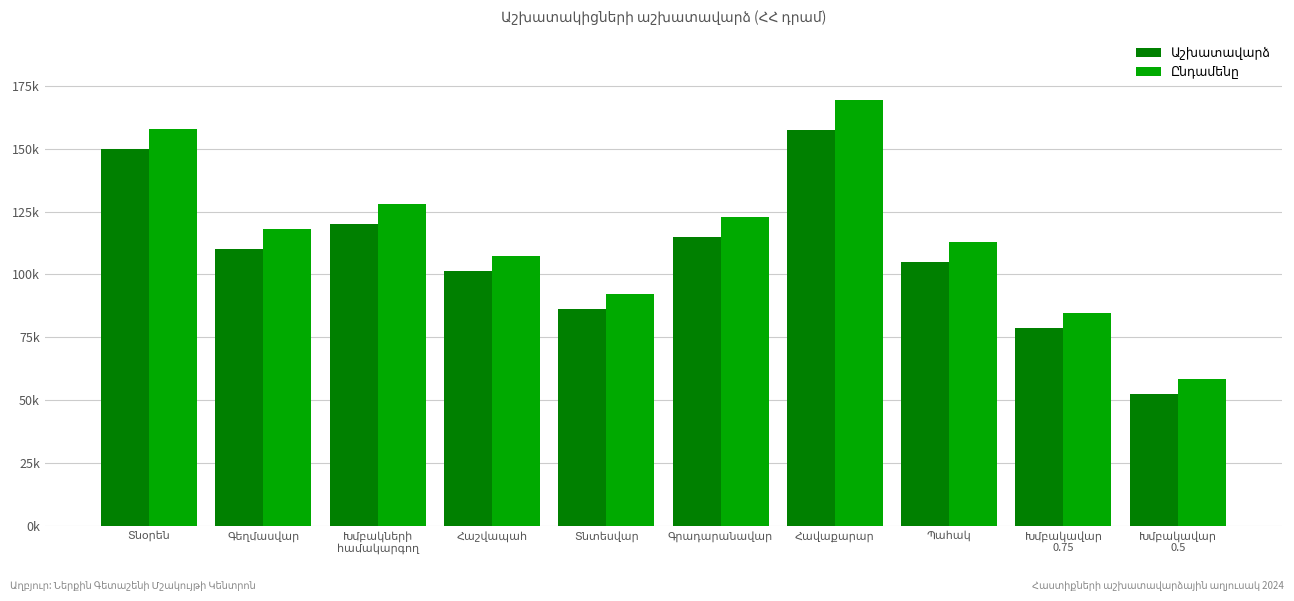

What is the value of the Ընդամենը bar at the 5th from the left?

92250